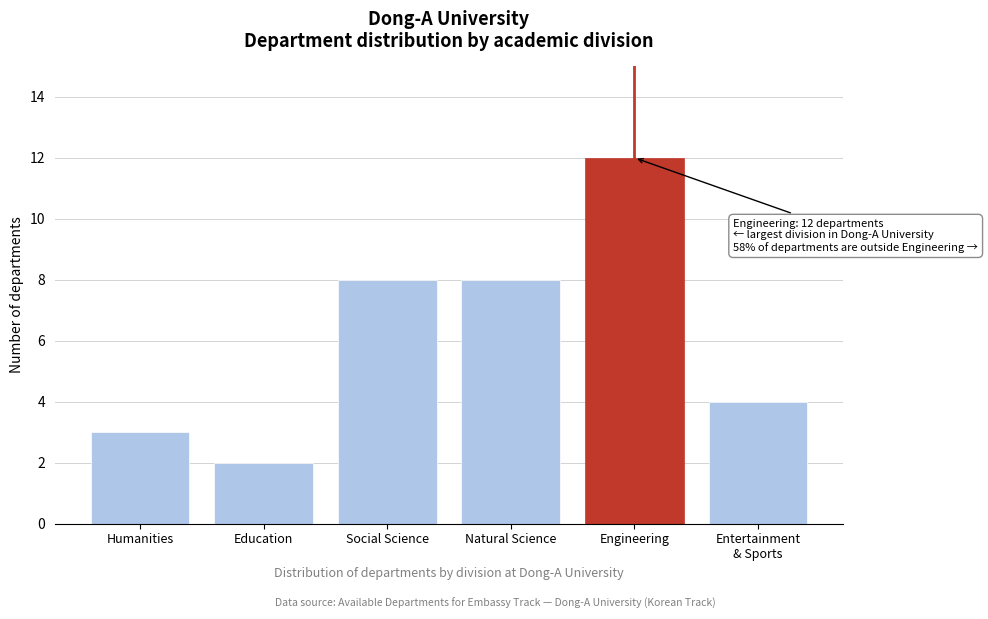

Reading right to left, list all the values displayed in this chart.

4	12	8	8	2	3